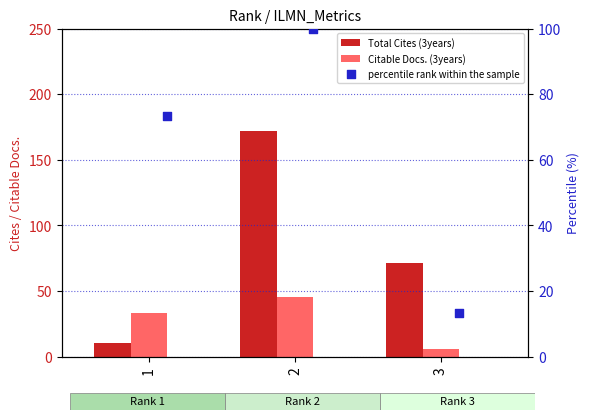

Which series reaches the maximum Y coordinate?

Total Cites (3years)